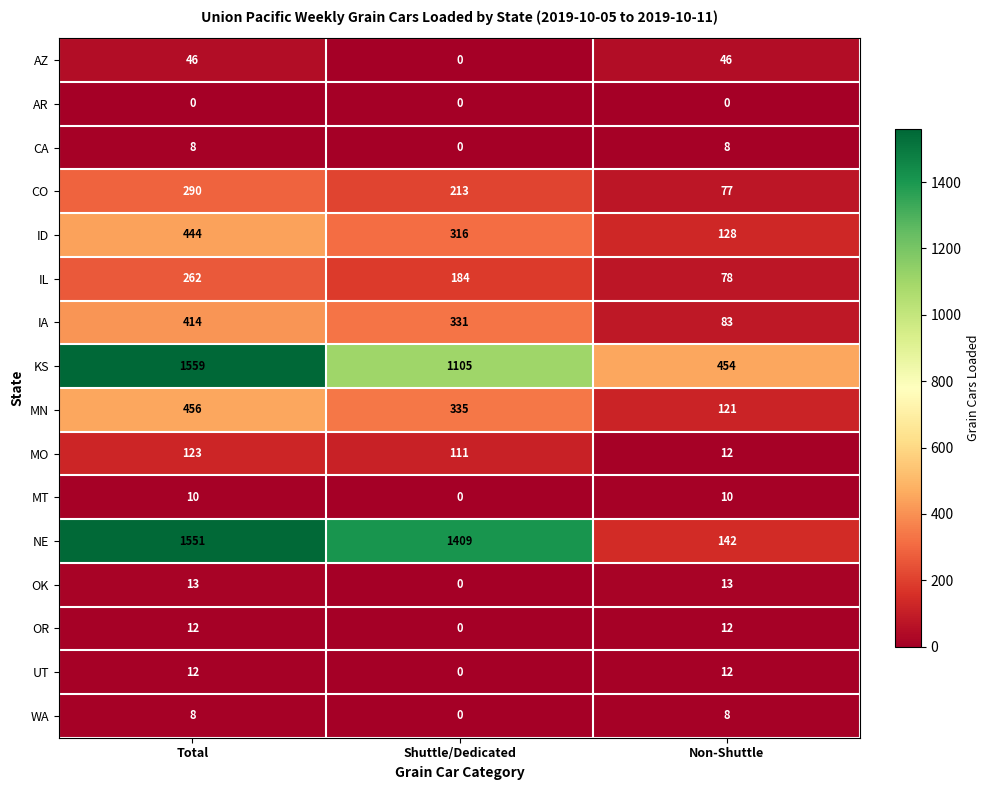

True or false: ID has a value of 316 at Shuttle/Dedicated.

True